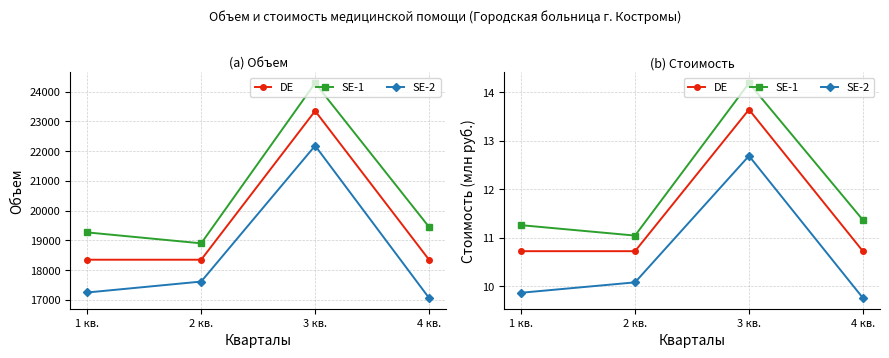

In DE, how many points are higher than both neighbors (excluding endpoints)?

1